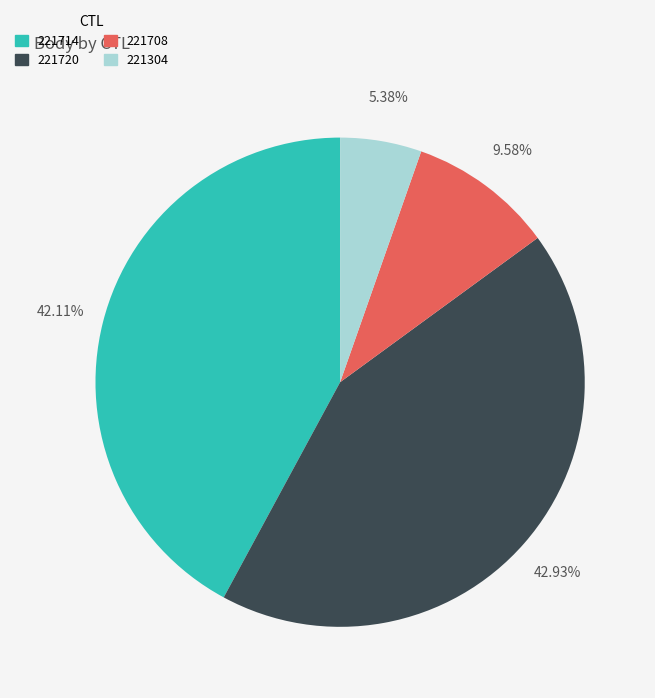

Do 221720 and 221708 together represent more than half of the pie?

Yes